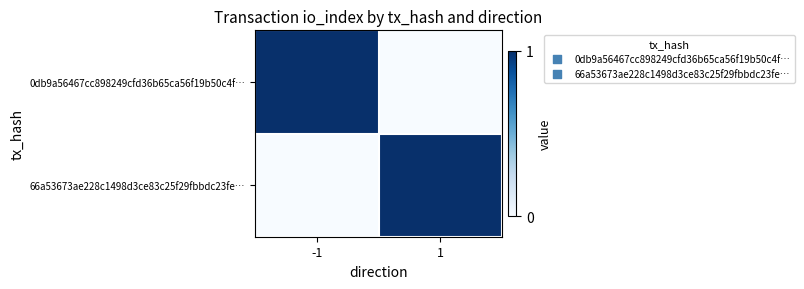

Rank the series by their maximum value, from highest to lowest.

0db9a56467cc898249cfd36b65ca56f19b50c4f…, 66a53673ae228c1498d3ce83c25f29fbbdc23fe…